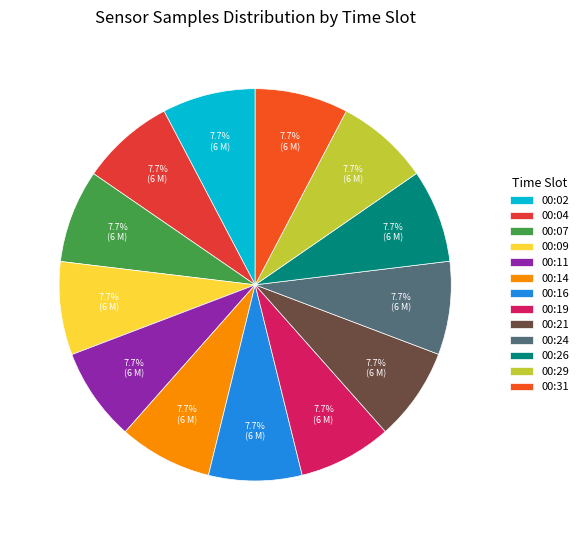

What percentage do 00:04 and 00:24 together represent?

15.4%